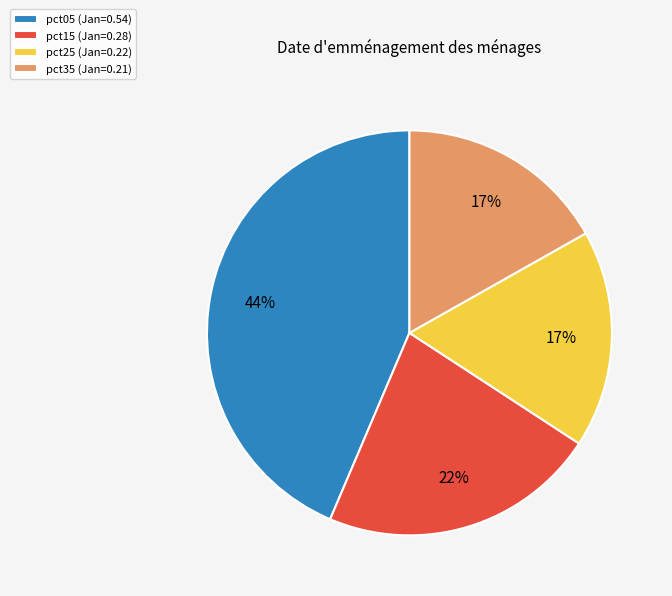

Is the sum of pct05 (Jan=0.54) and pct25 (Jan=0.22) greater than half?

Yes